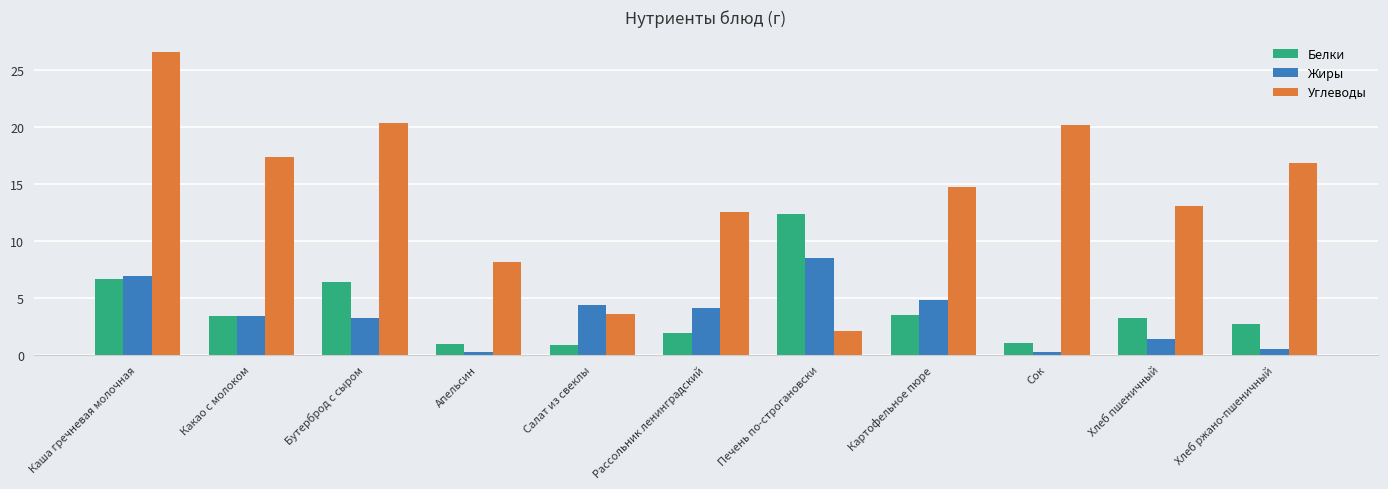

At how many categories does at least one series exceed 9?

9